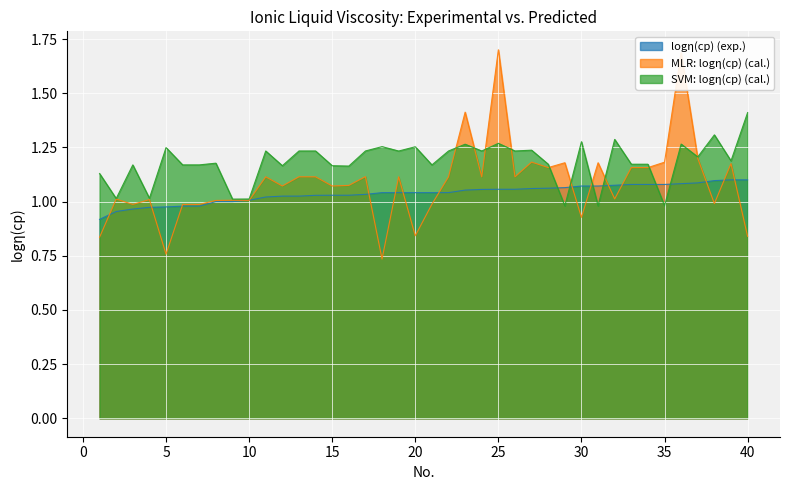

True or false: logη(cp) (exp.) has more than 0 interior local peaks.

True